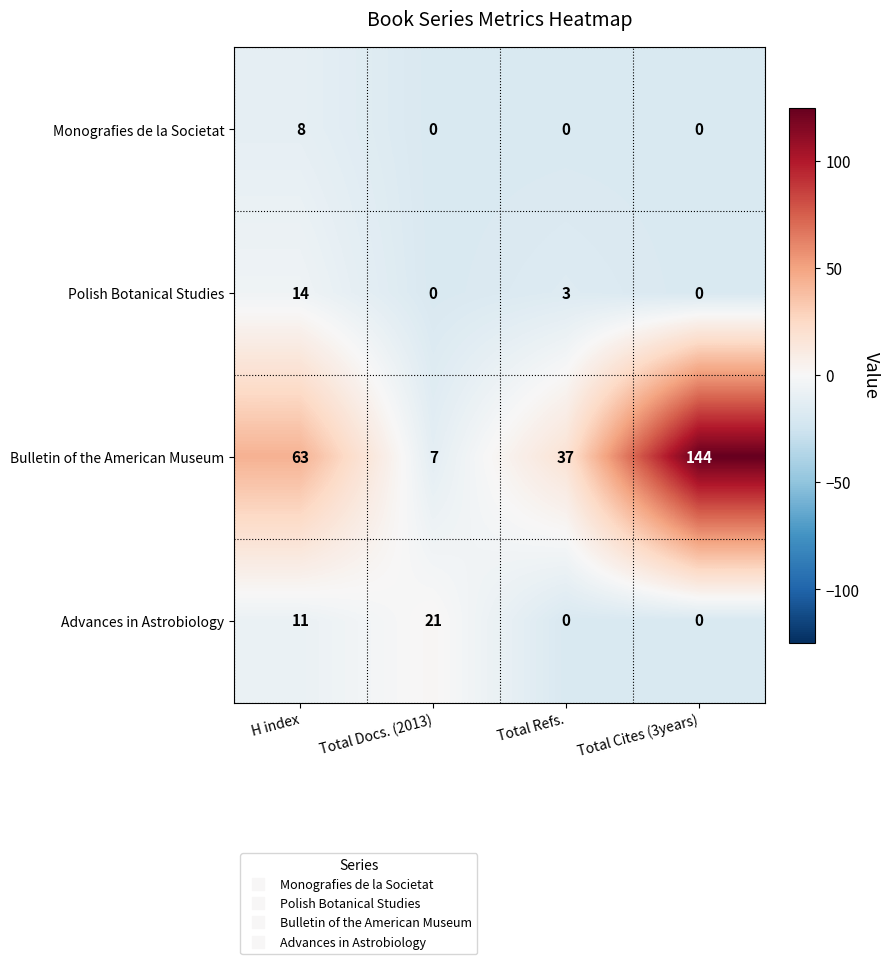

The value of Monografies de la Societat at Total Refs. is 4. True or false?

False